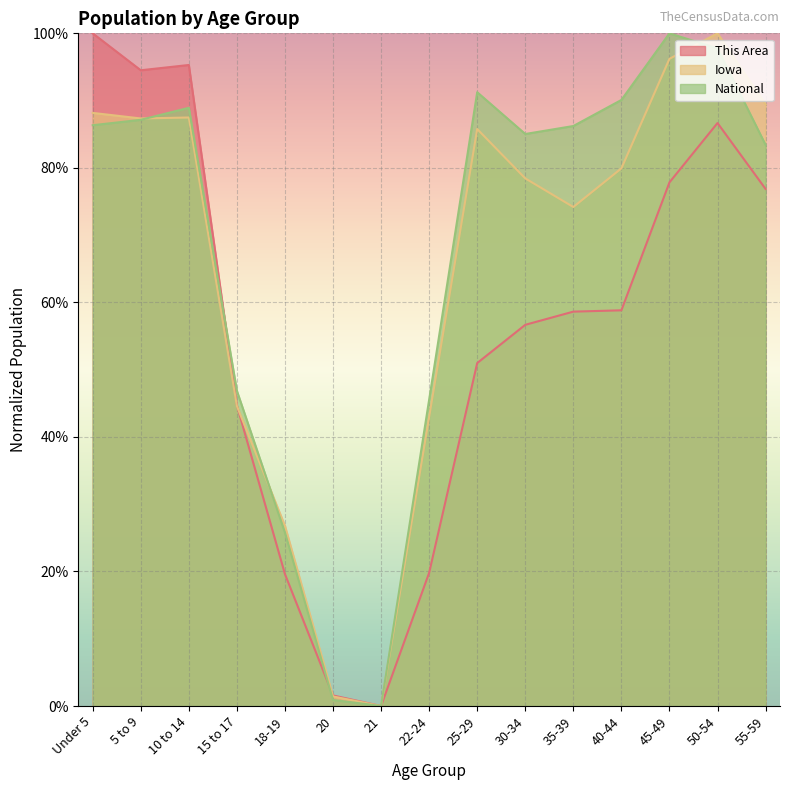

Between which two adjacent categories do This Area and Iowa first intersect?

15 to 17 and 18-19